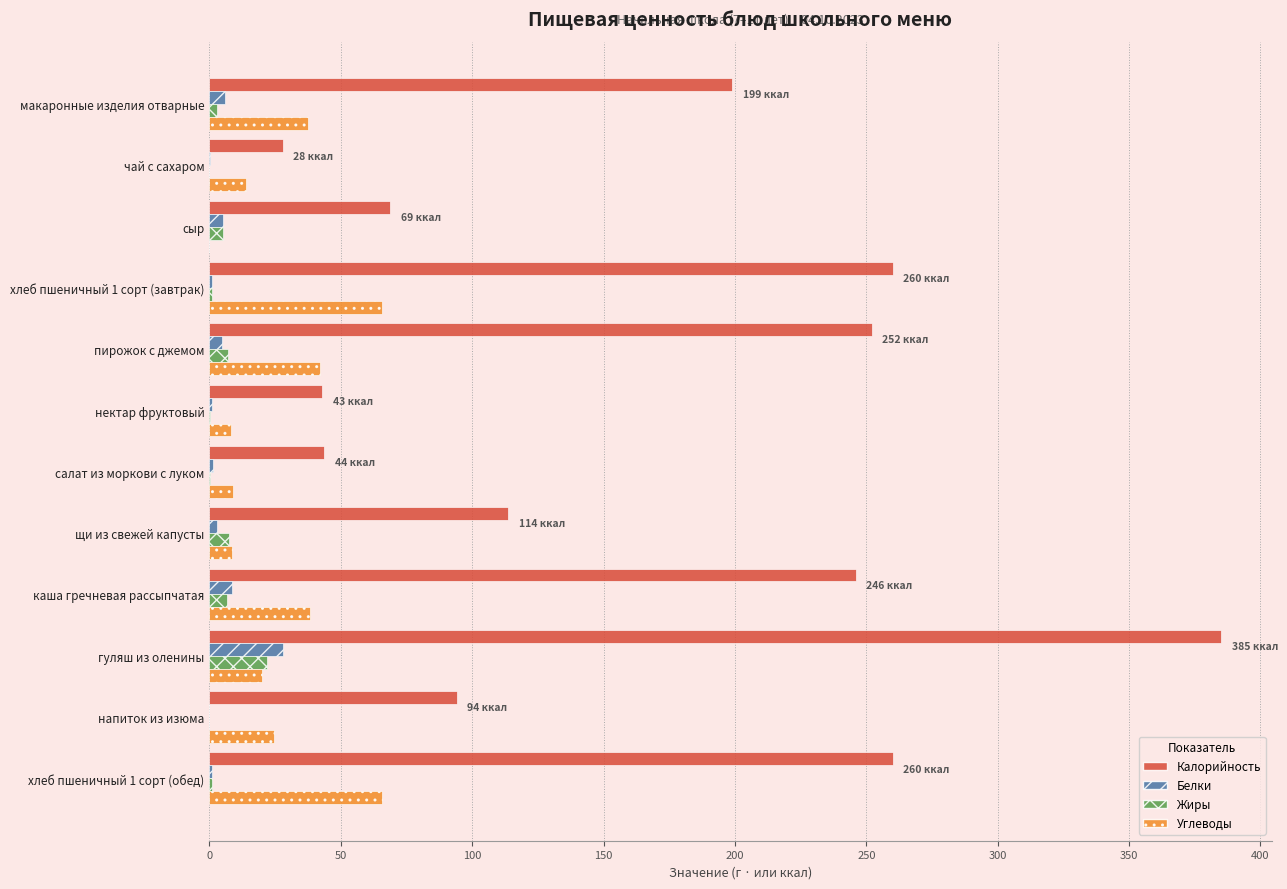

What are all the series names shown in the legend?

Калорийность, Белки, Жиры, Углеводы